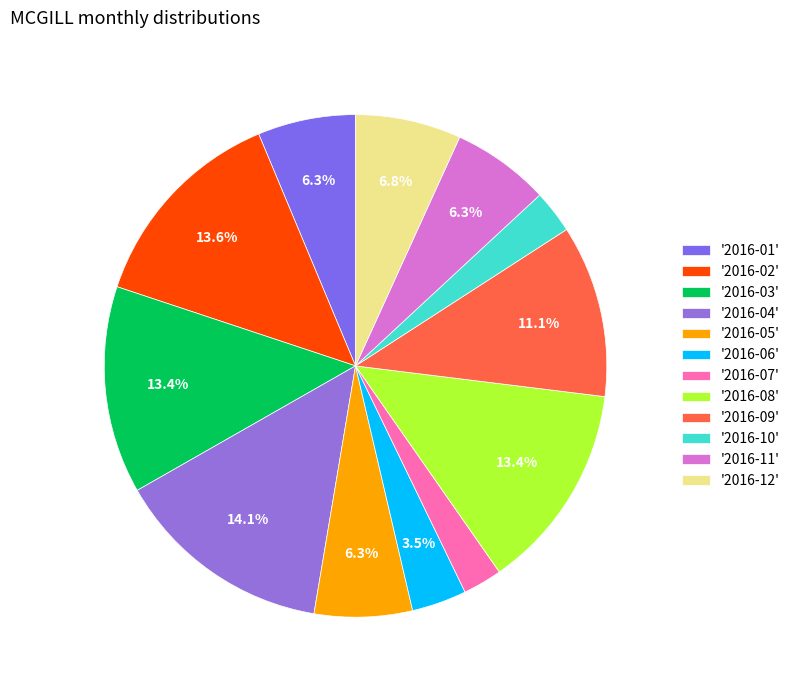

Count the number of slices in the pie.

12